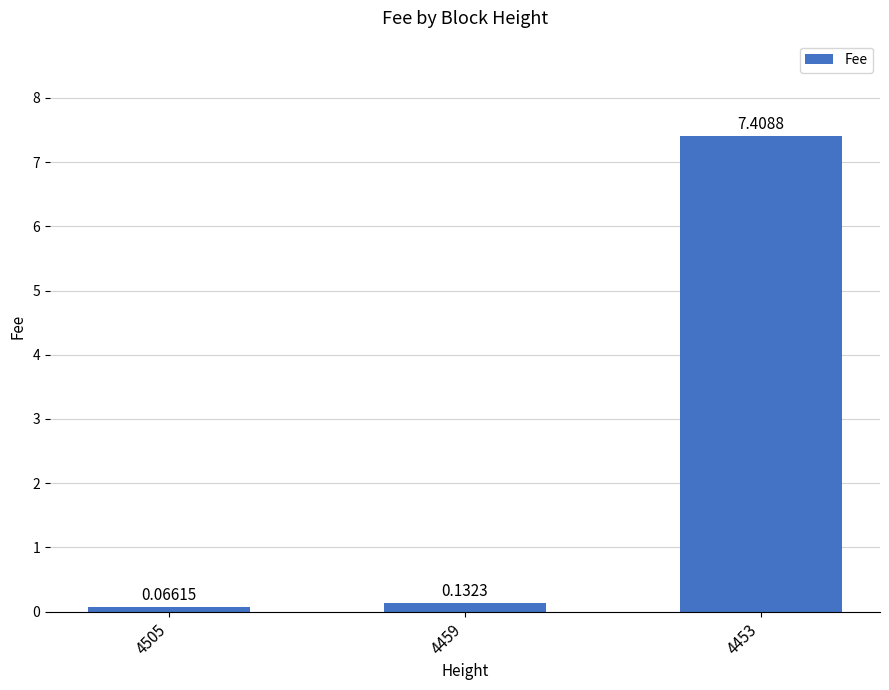

List the labels in order of value, largest first.

4453, 4459, 4505